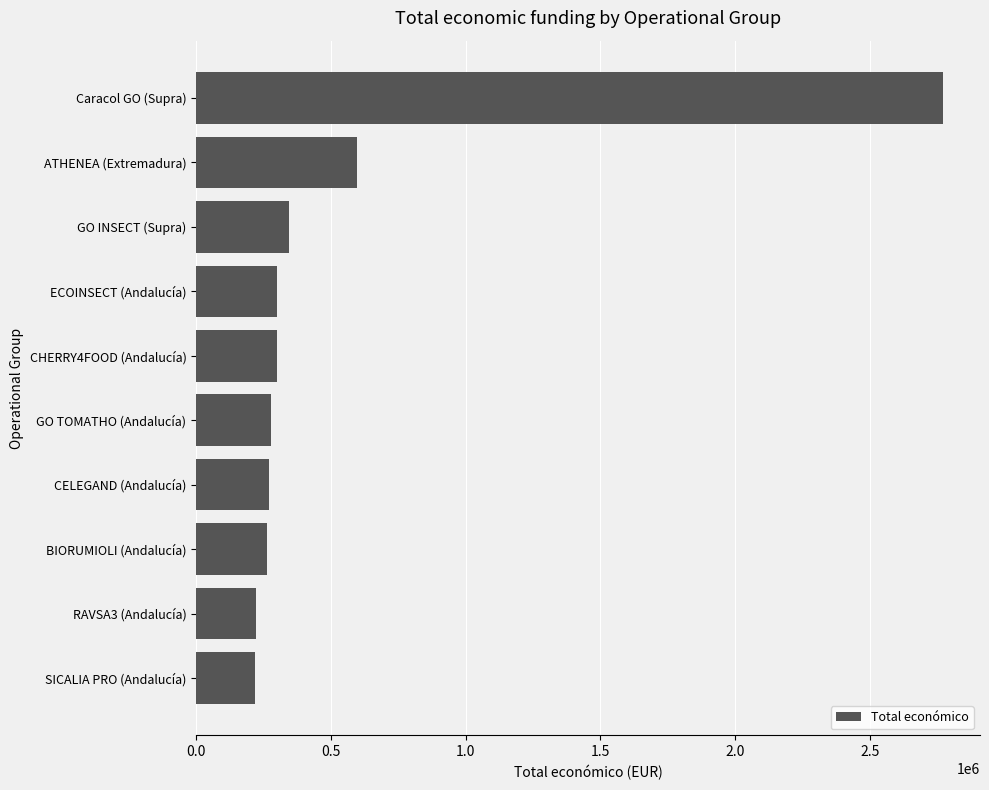

Does the chart contain any negative values?

No